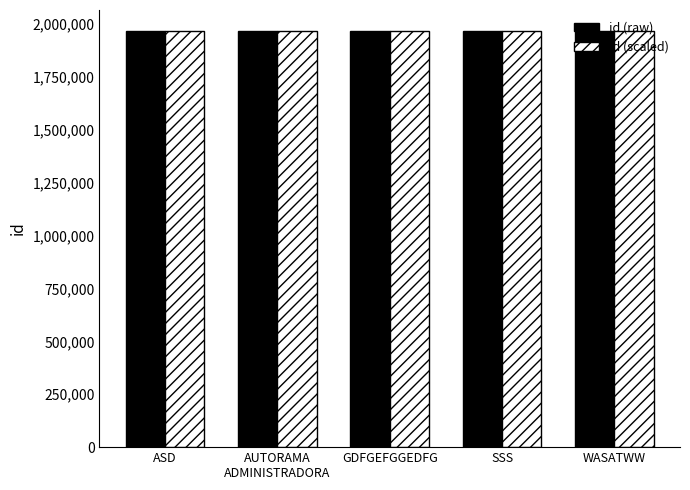

How many id (raw) values are between 1969101 and 1969103?

3